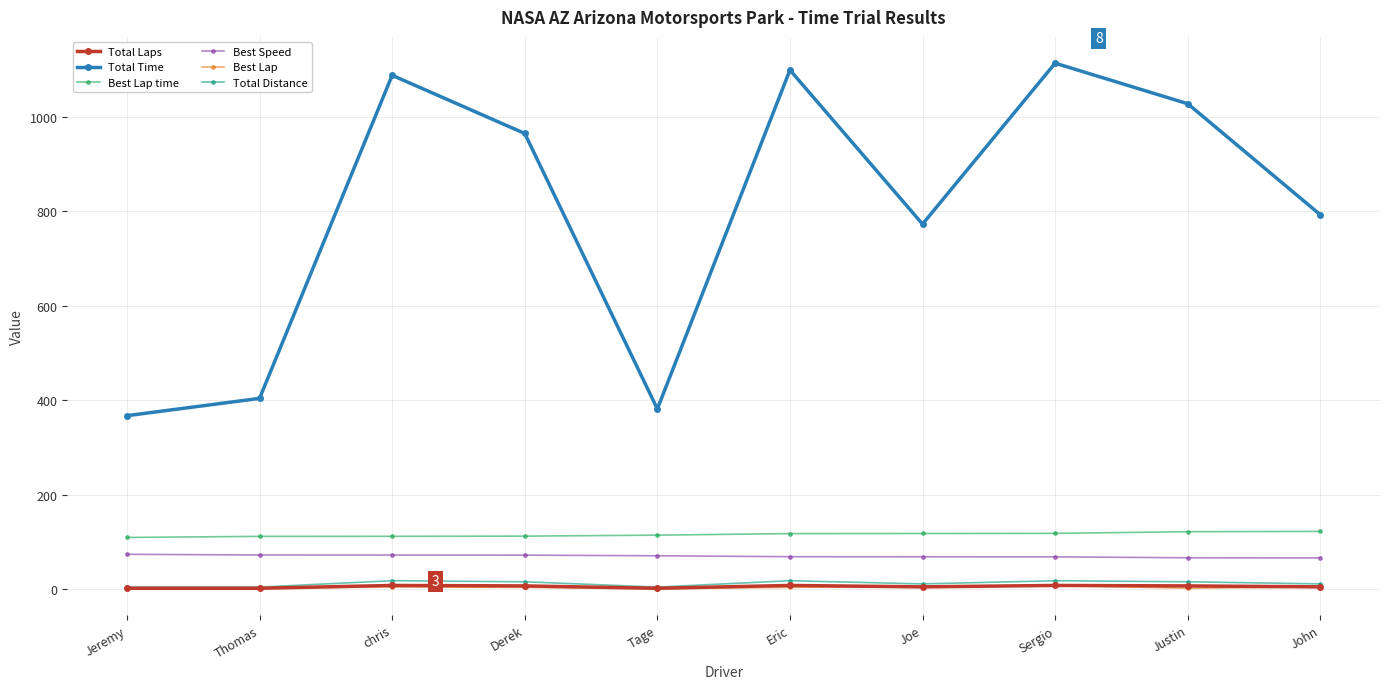

How many data points in Best Speed are above 70?

5